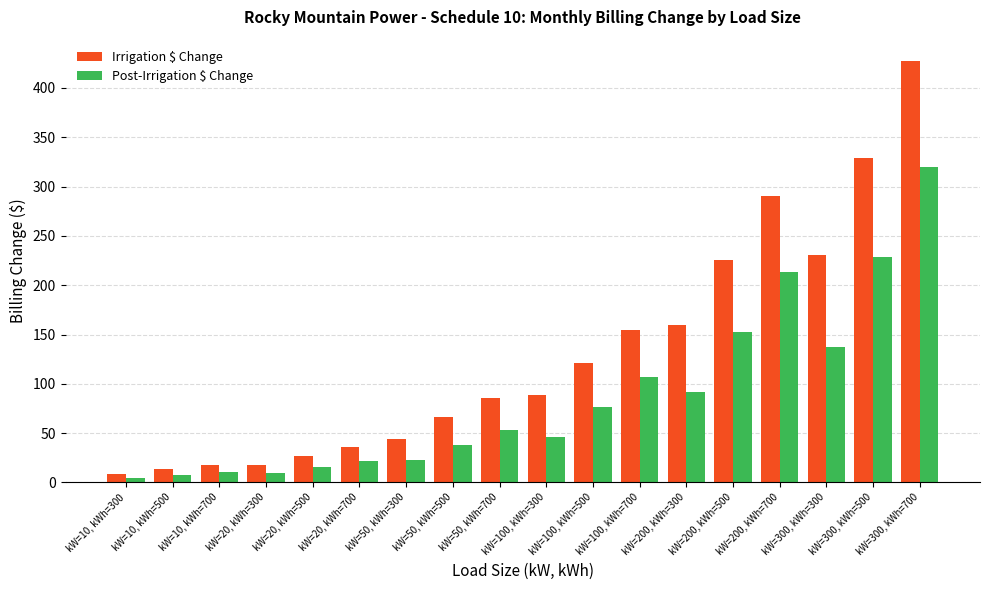

How many bars are there in total?

36